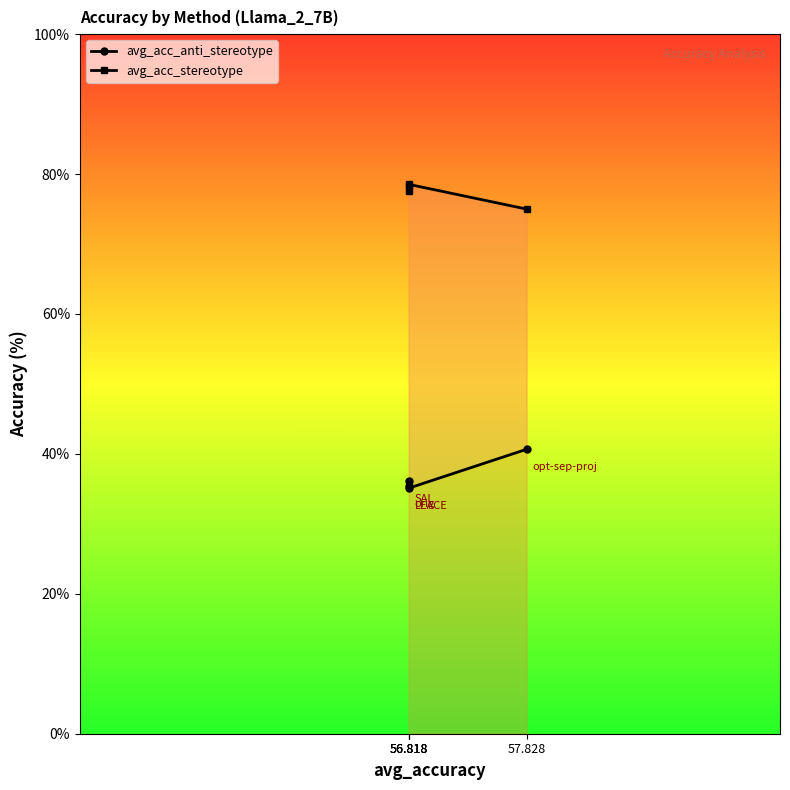

What is the sum of all avg_acc_stereotype values?

309.3